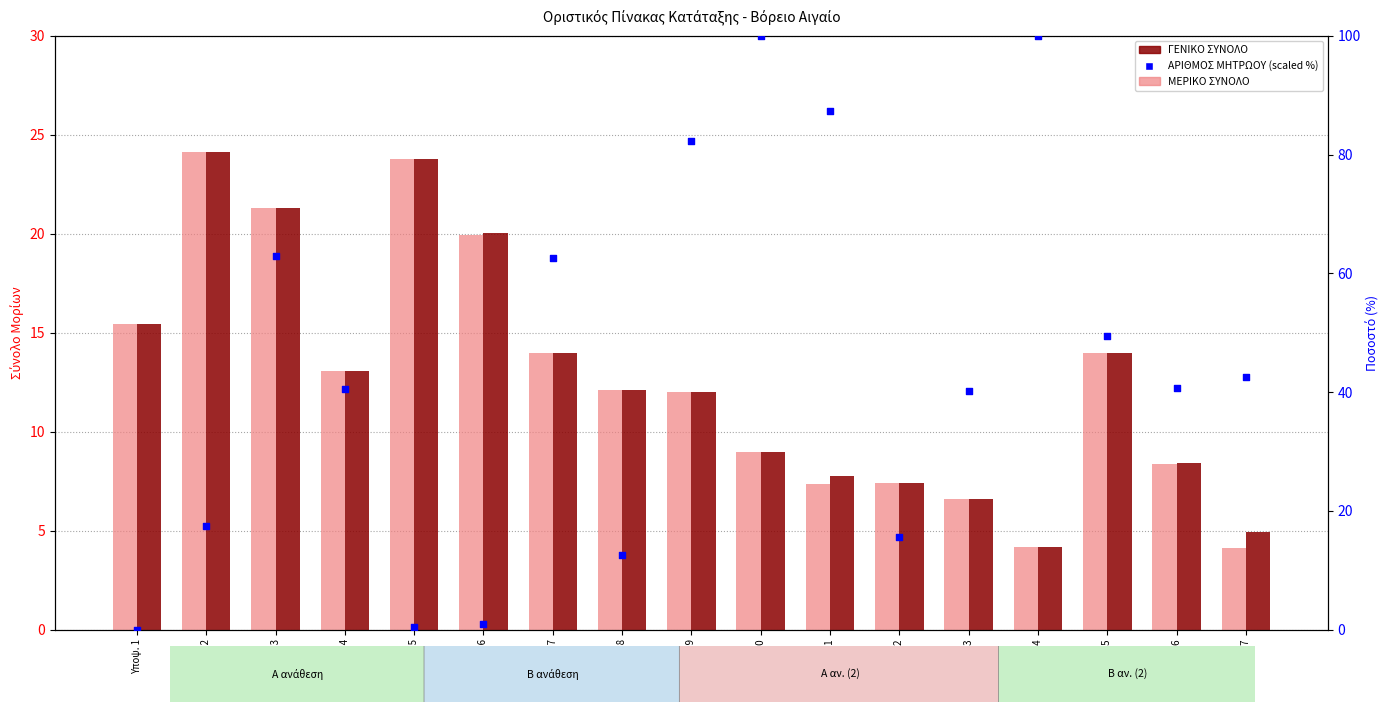

At how many categories does at least one series exceed 6?

17